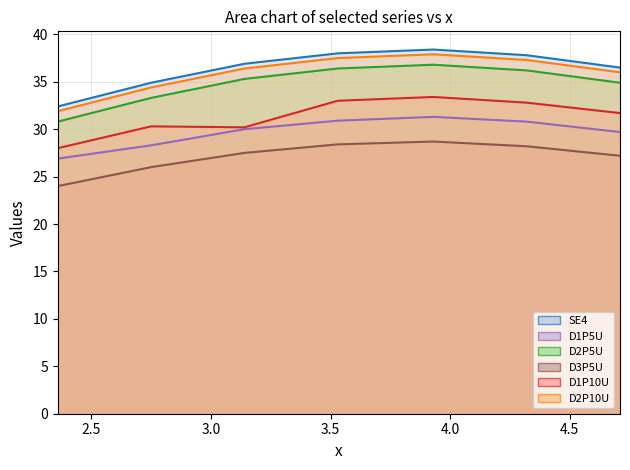

Between 4.5 and 3.0, which is larger?

4.5